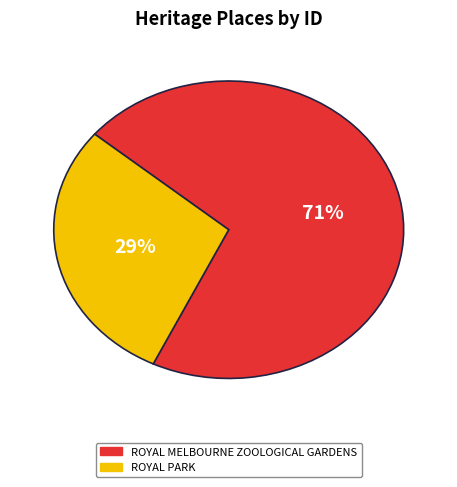

Which category has the biggest portion of the pie?

ROYAL MELBOURNE ZOOLOGICAL GARDENS